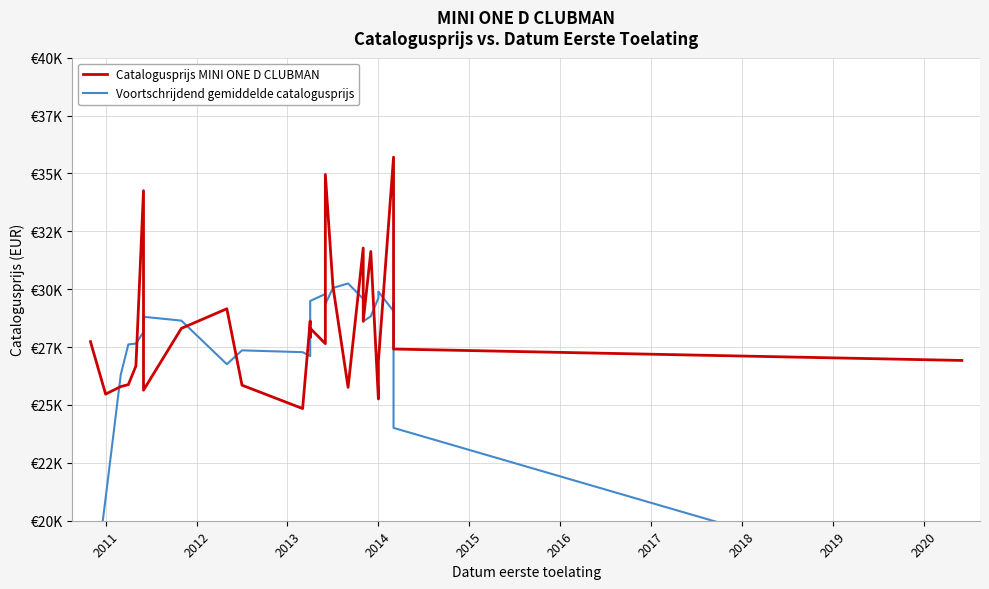

What is the difference between the second highest and second lowest values in the Catalogusprijs MINI ONE D CLUBMAN series?

9699.0